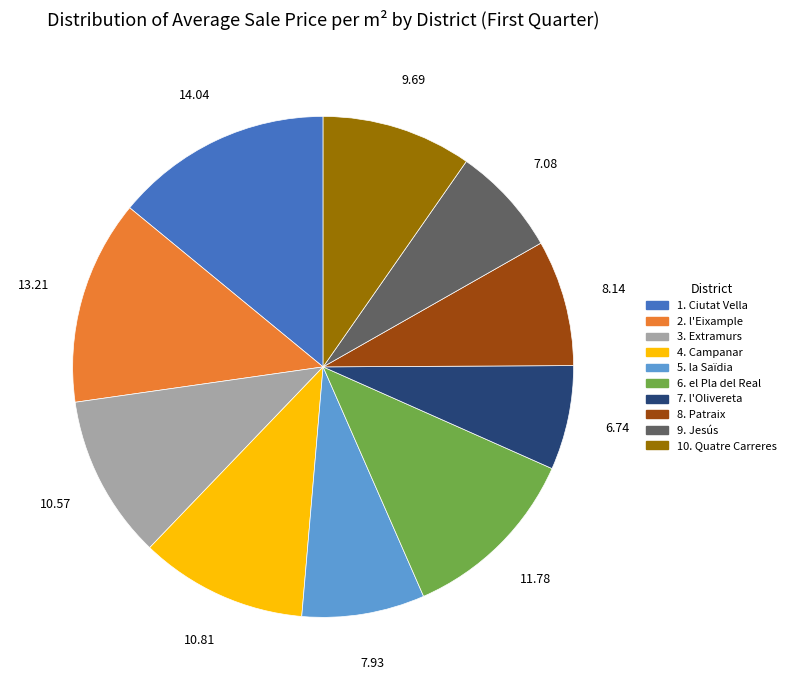

The 4. Campanar slice represents 11% of the pie. True or false?

True